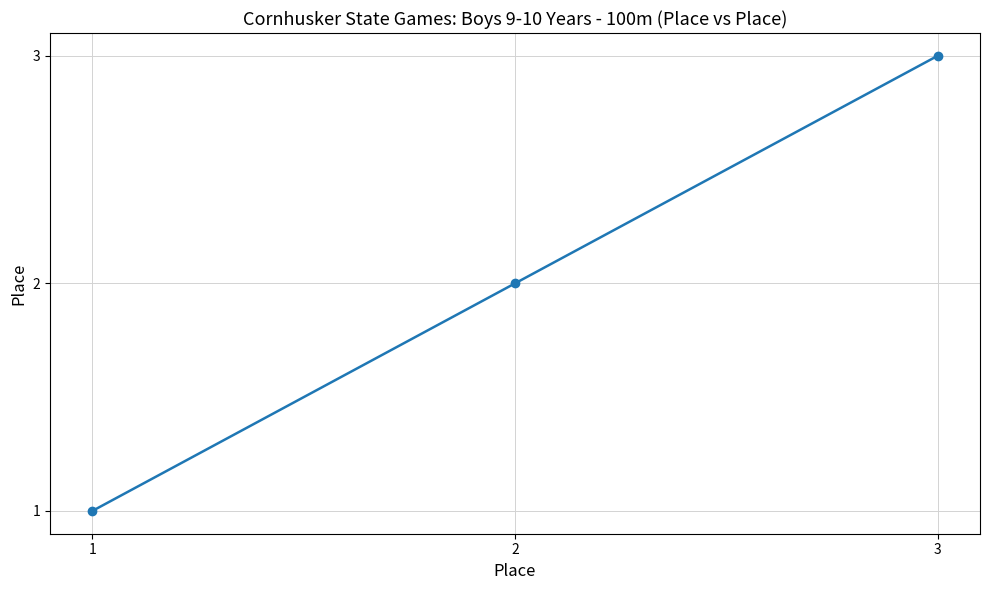

Approximately how many times larger is the value at 3 compared to 2?

1.5